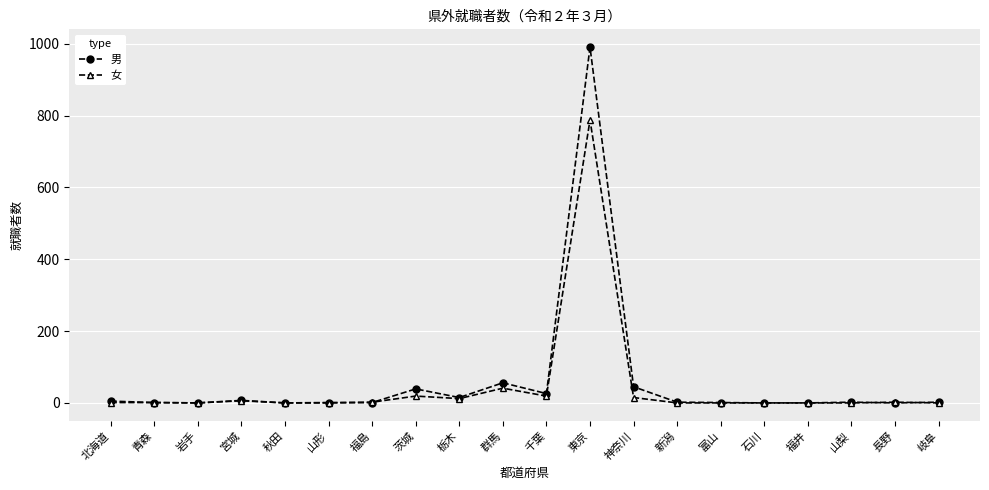

At which category is the sum across all series the highest?

東京